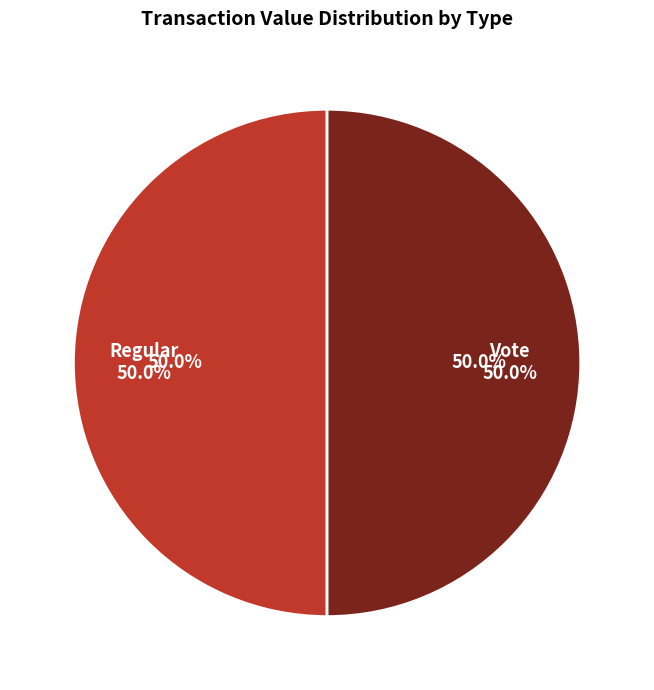

Combined, what portion of the pie is tx_type: Regular (io_index=0) and tx_type: Vote (io_index=3)?

100.0%